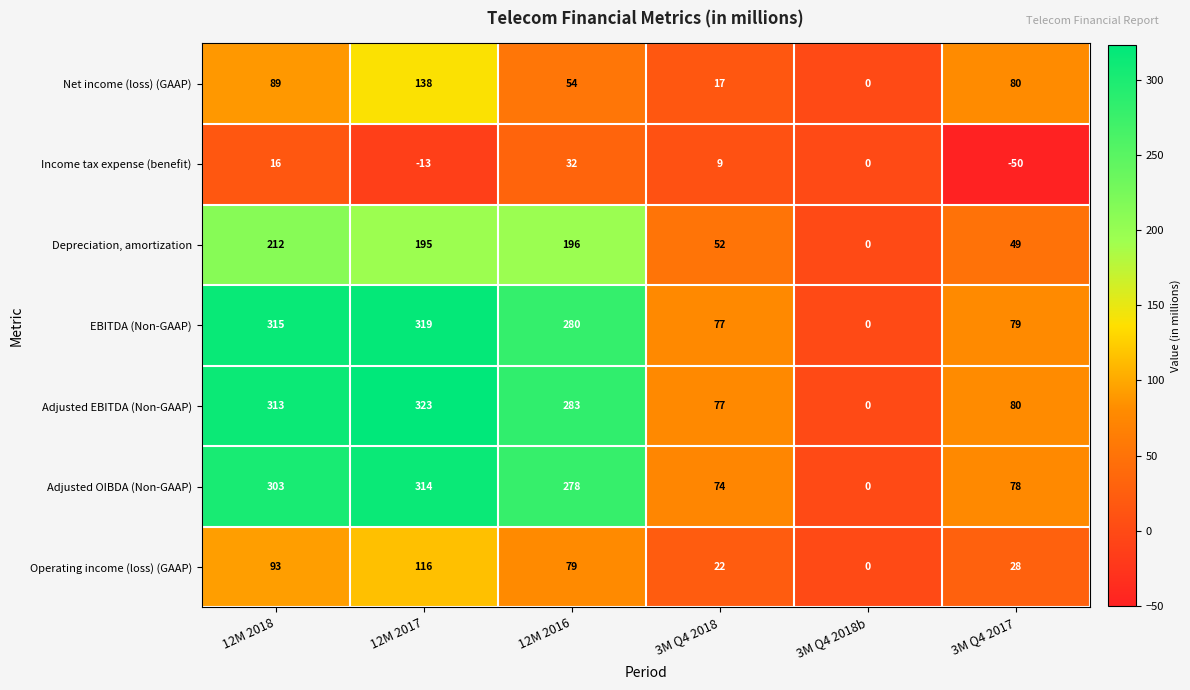

At which category does the chart reach its minimum across all series?

3M Q4 2017